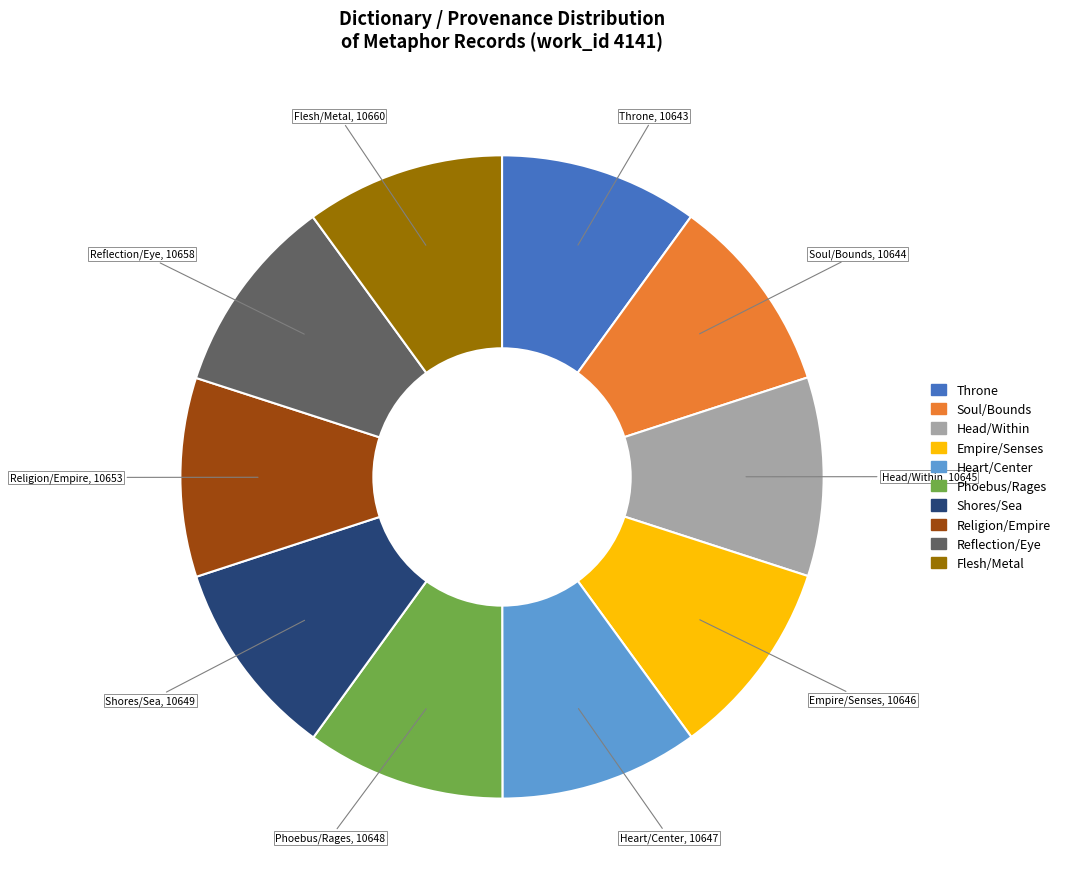

Is there a majority slice in this chart?

No